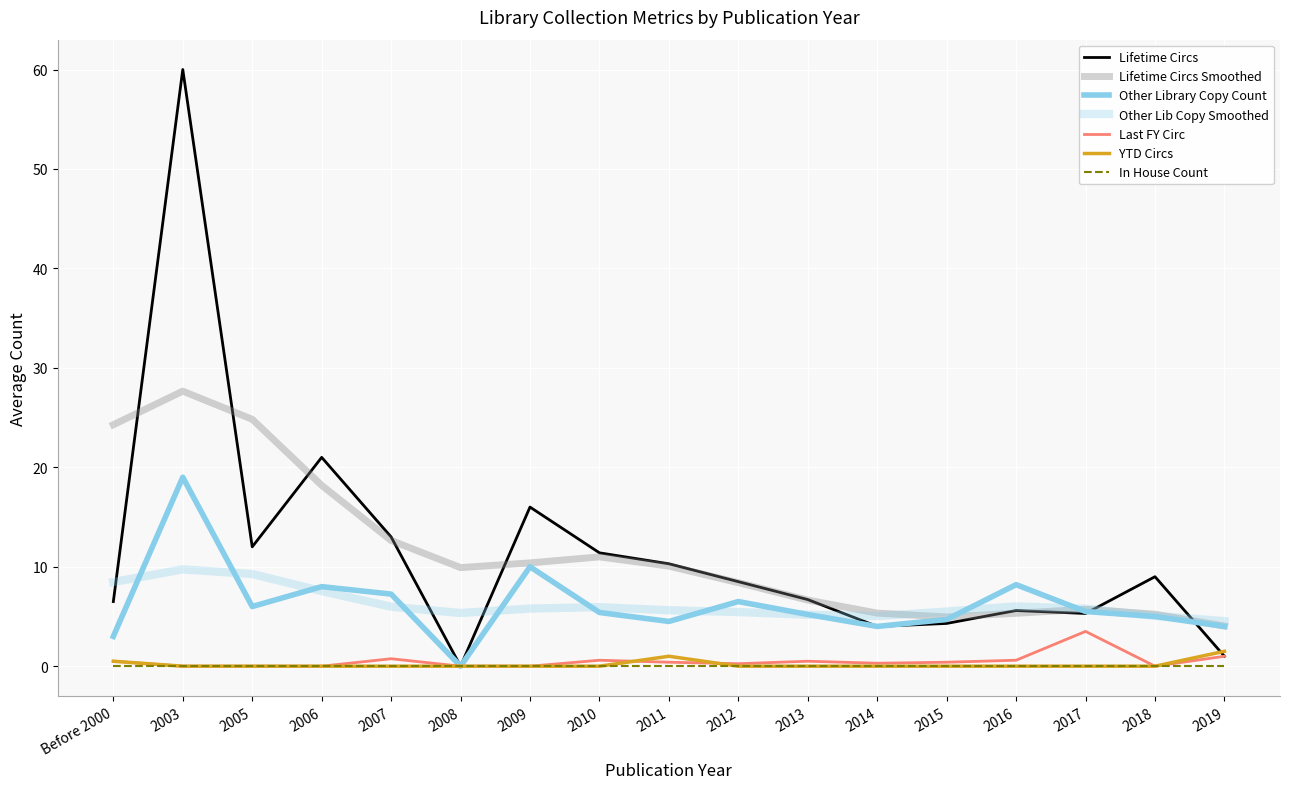

What is the spread (max minus min) of values at 2011?

9.9